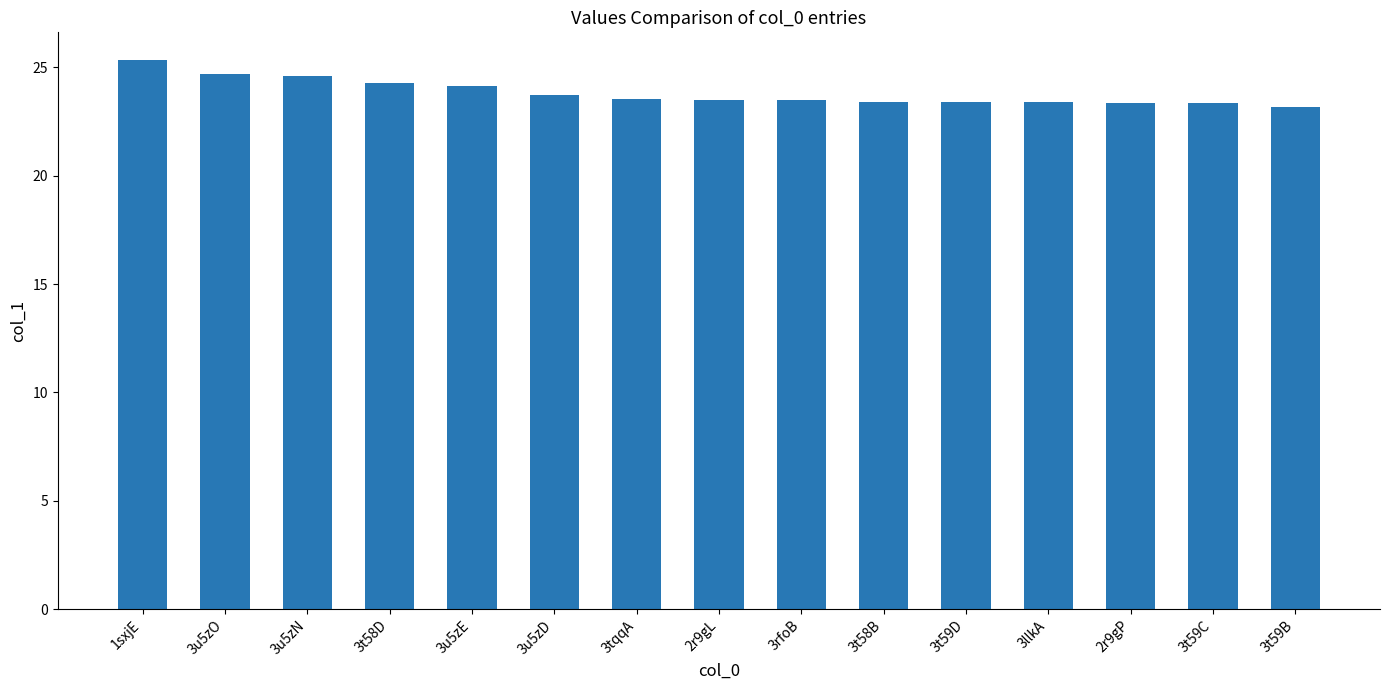

What is the difference between the second highest and minimum values?

1.5